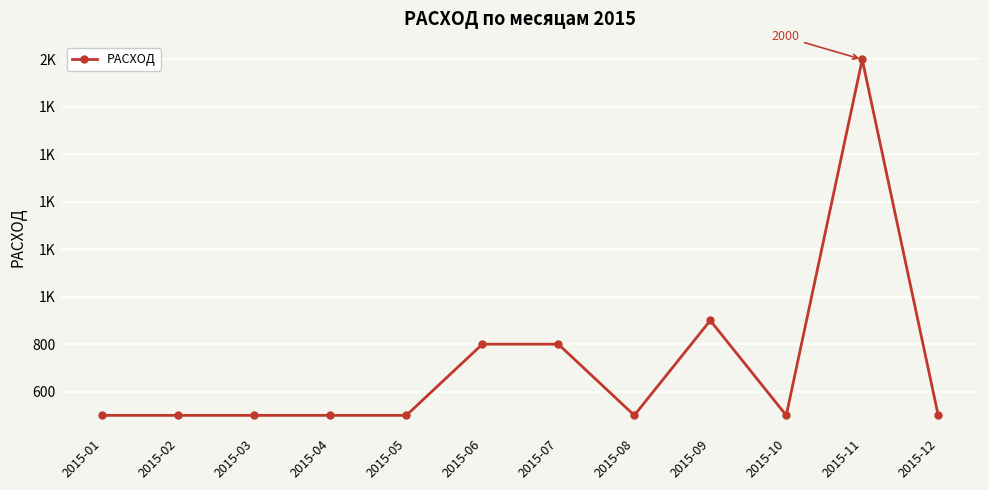

Approximately how many times larger is the value at 2015-07 compared to 2015-06?

1.0